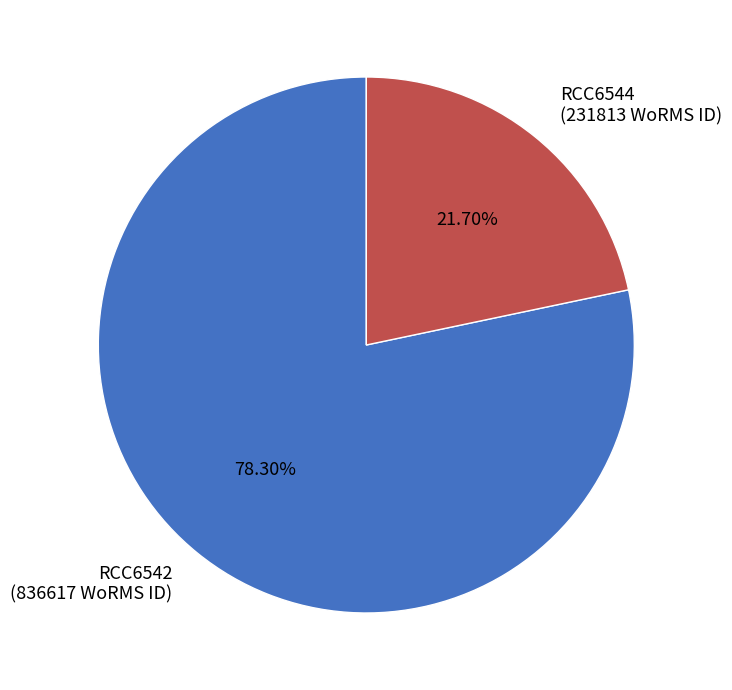

True or false: RCC6542 accounts for 78% of the total.

True